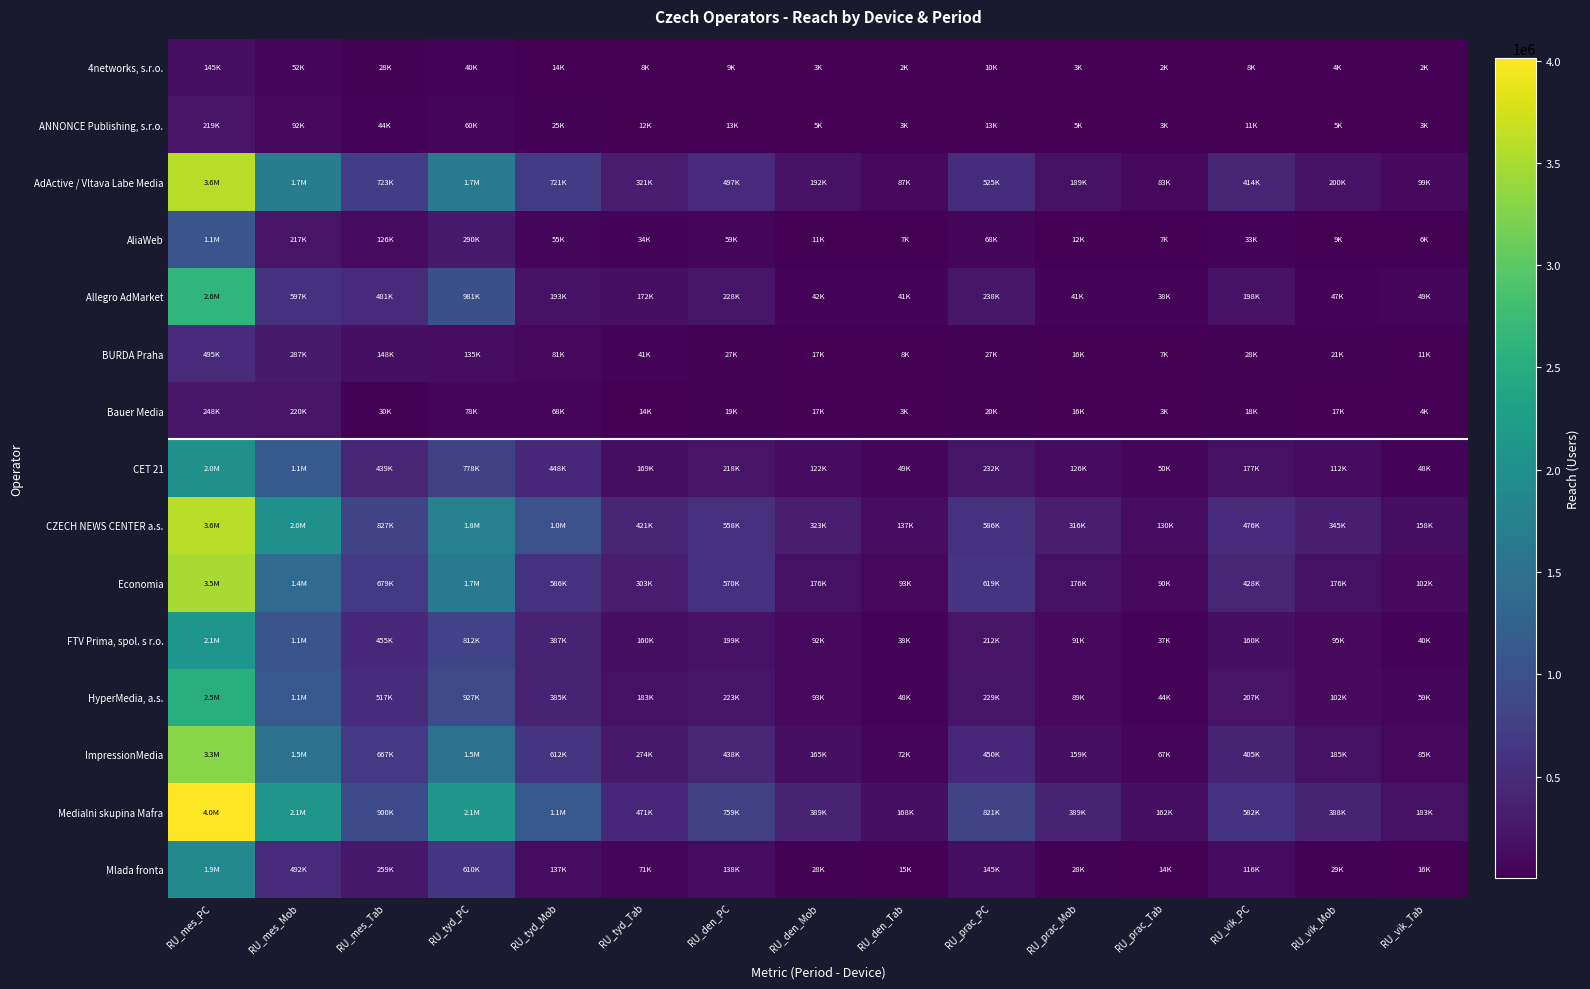

At which category is the sum across all series the highest?

RU_mes_PC